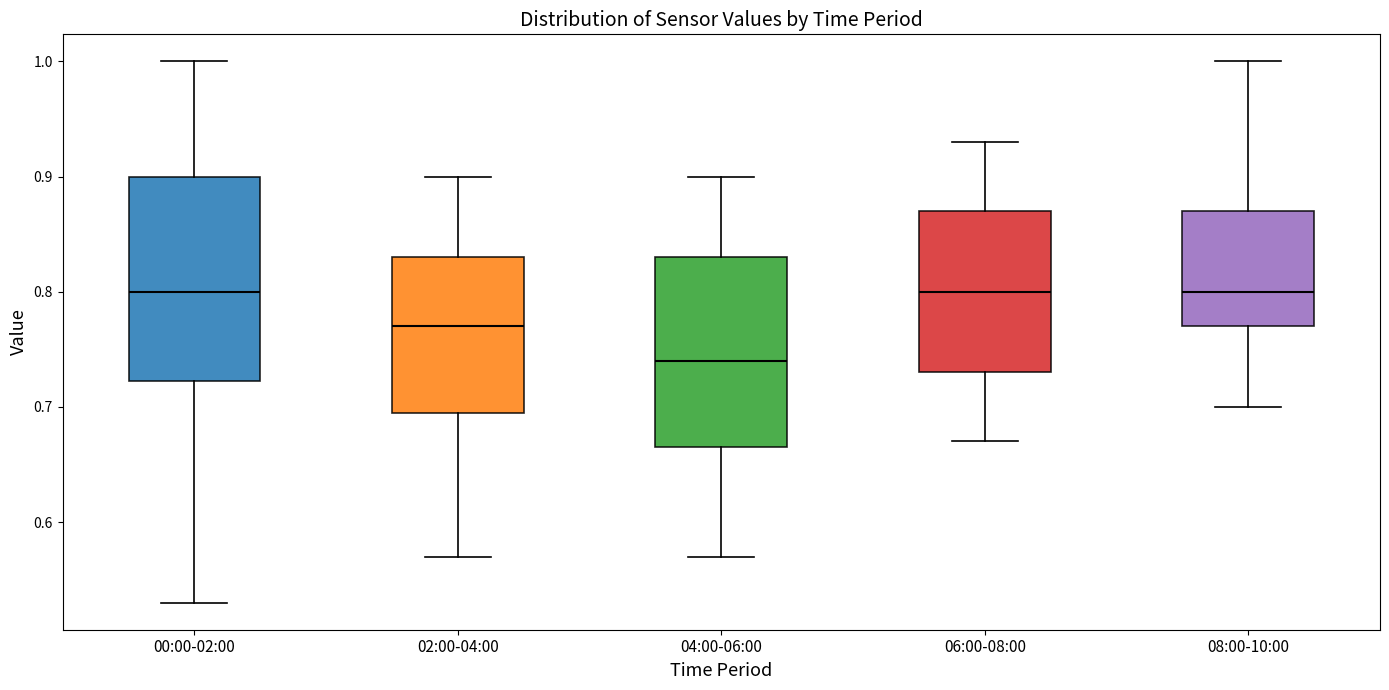

Reading left to right, read every box against the y-axis: the position of its median line, the range the box covers, and the ends of its whiskers. The values are not printed on the chart, so give them approximately, as read against the axis.

00:00-02:00: median 0.80, box 0.72 to 0.90, whiskers 0.53 to 1.00
02:00-04:00: median 0.77, box 0.70 to 0.83, whiskers 0.57 to 0.90
04:00-06:00: median 0.74, box 0.67 to 0.83, whiskers 0.57 to 0.90
06:00-08:00: median 0.80, box 0.73 to 0.87, whiskers 0.67 to 0.93
08:00-10:00: median 0.80, box 0.77 to 0.87, whiskers 0.70 to 1.00